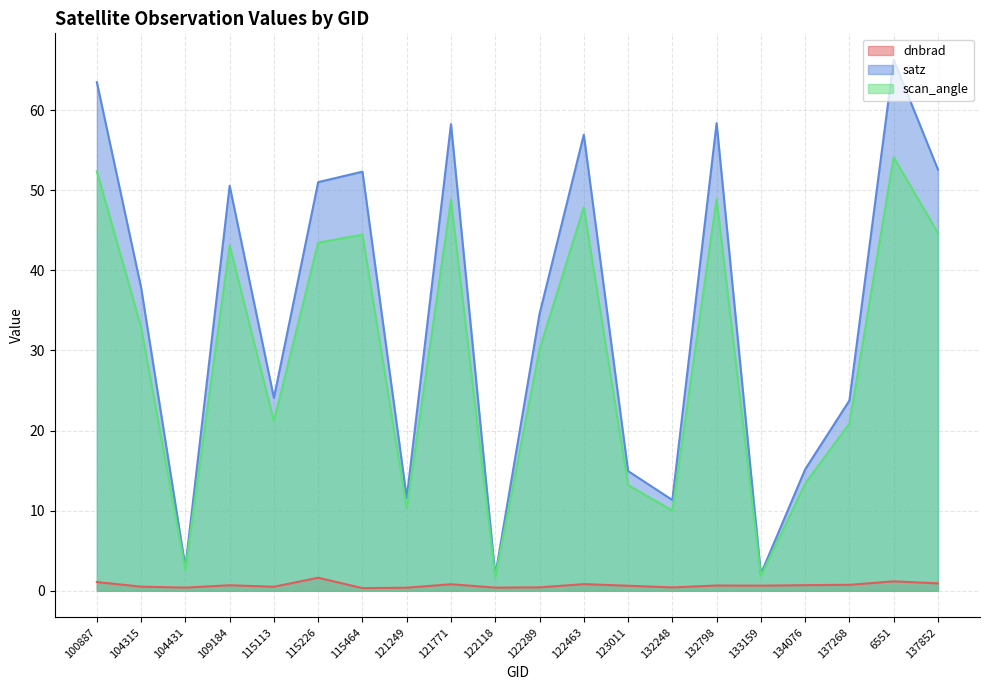

At which label is dnbrad closest to 0?

115464